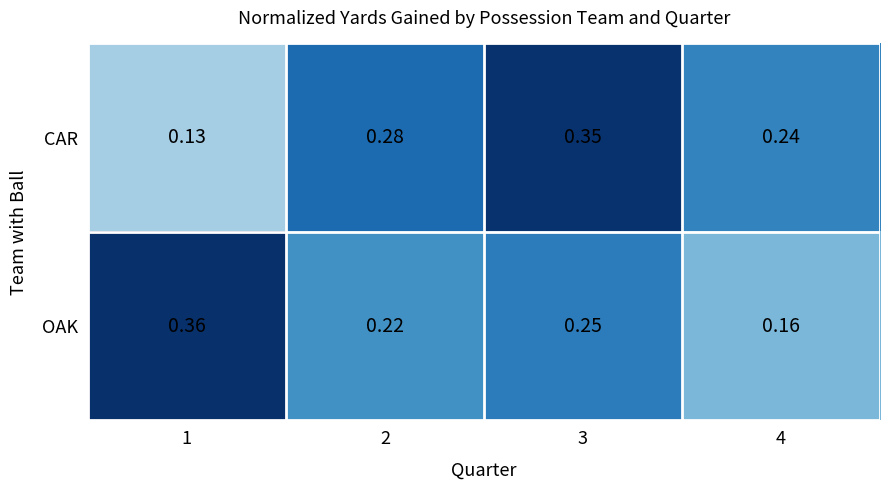

Which series has the largest total across all categories?

CAR